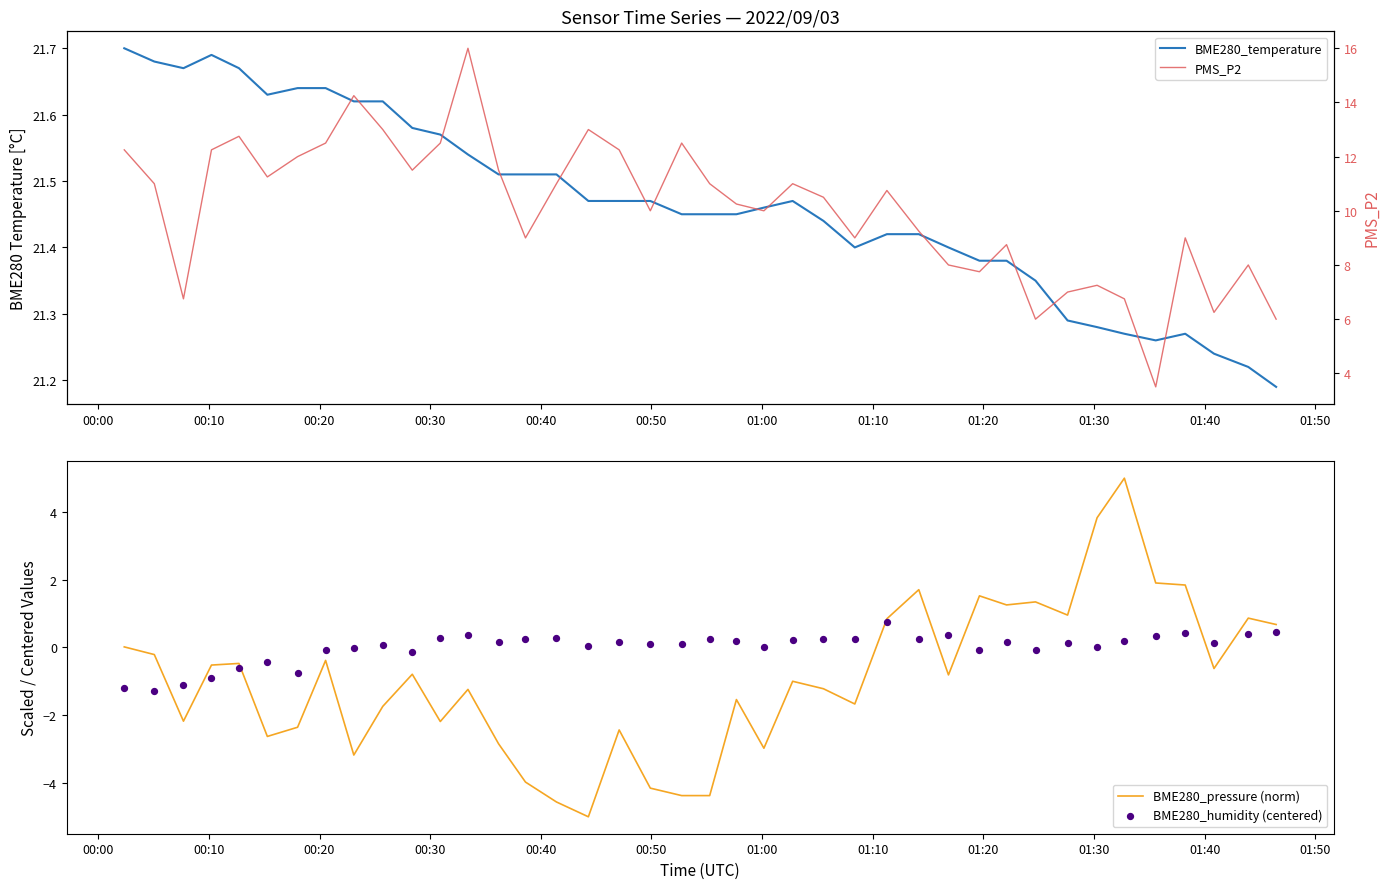

Which series has the largest Y range (max minus min)?

PMS_P2